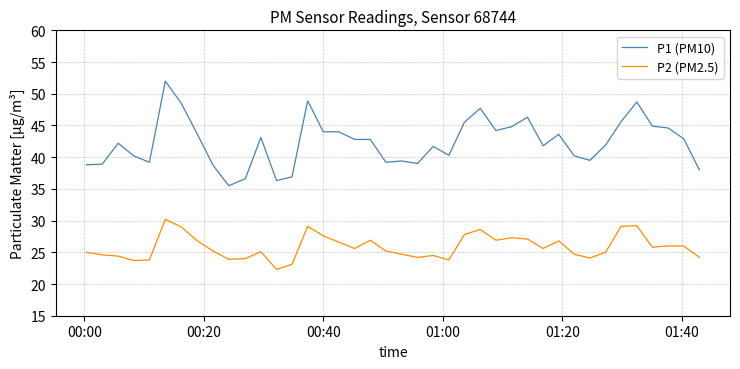

List the series in order of their overall mean, lowest first.

P2 (PM2.5), P1 (PM10)